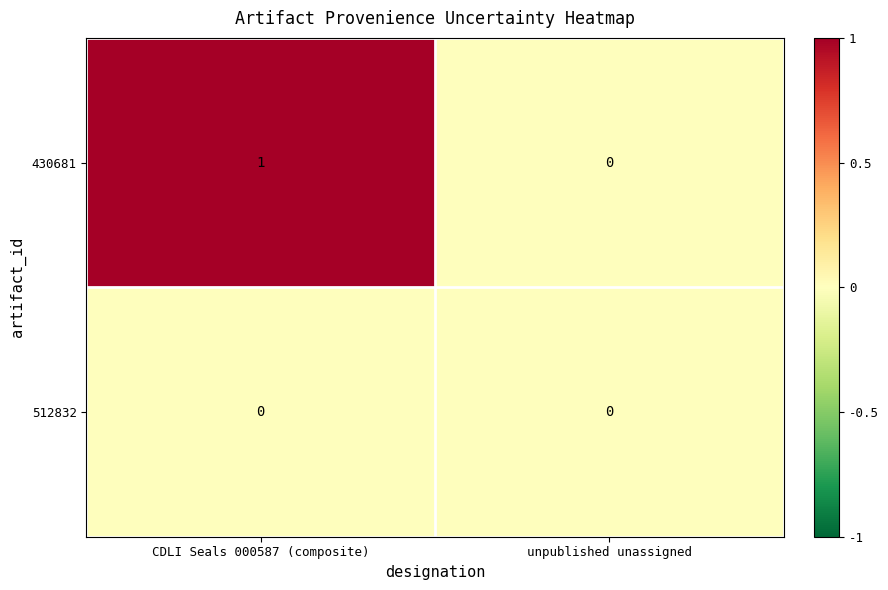

Reading left to right, transcribe all the data shown in this chart.

430681: 1	0
512832: 0	0